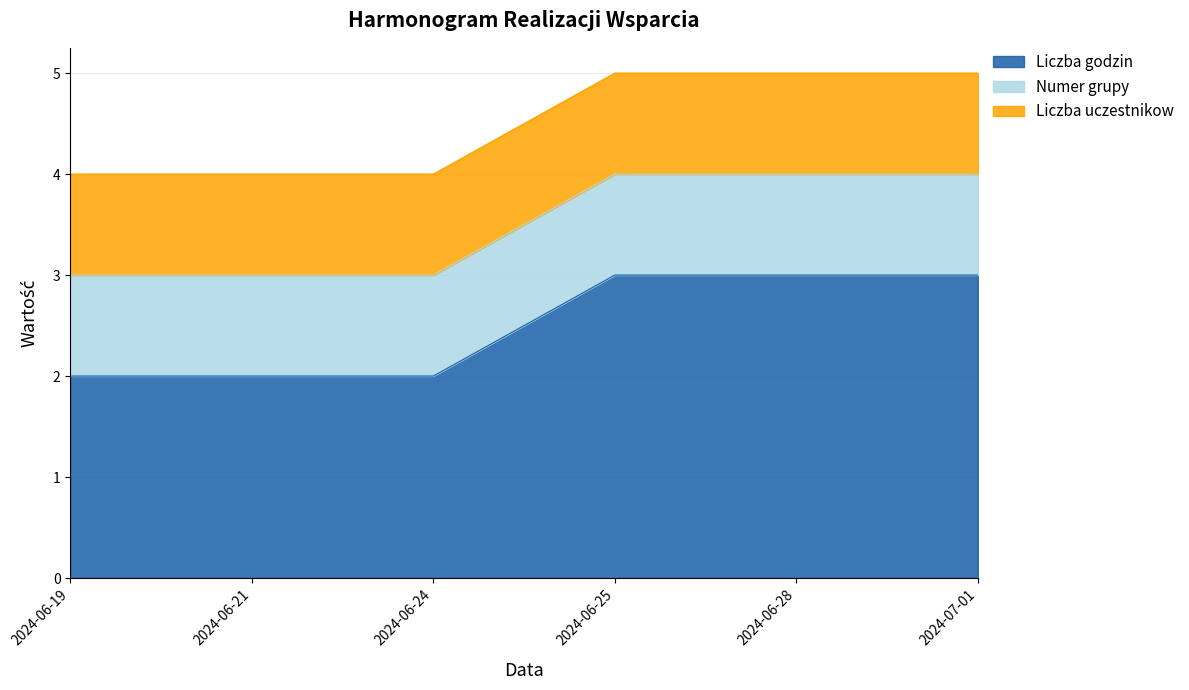

At 2024-06-19, list the series in order from largest to smallest.

Liczba godzin, Numer grupy, Liczba uczestnikow